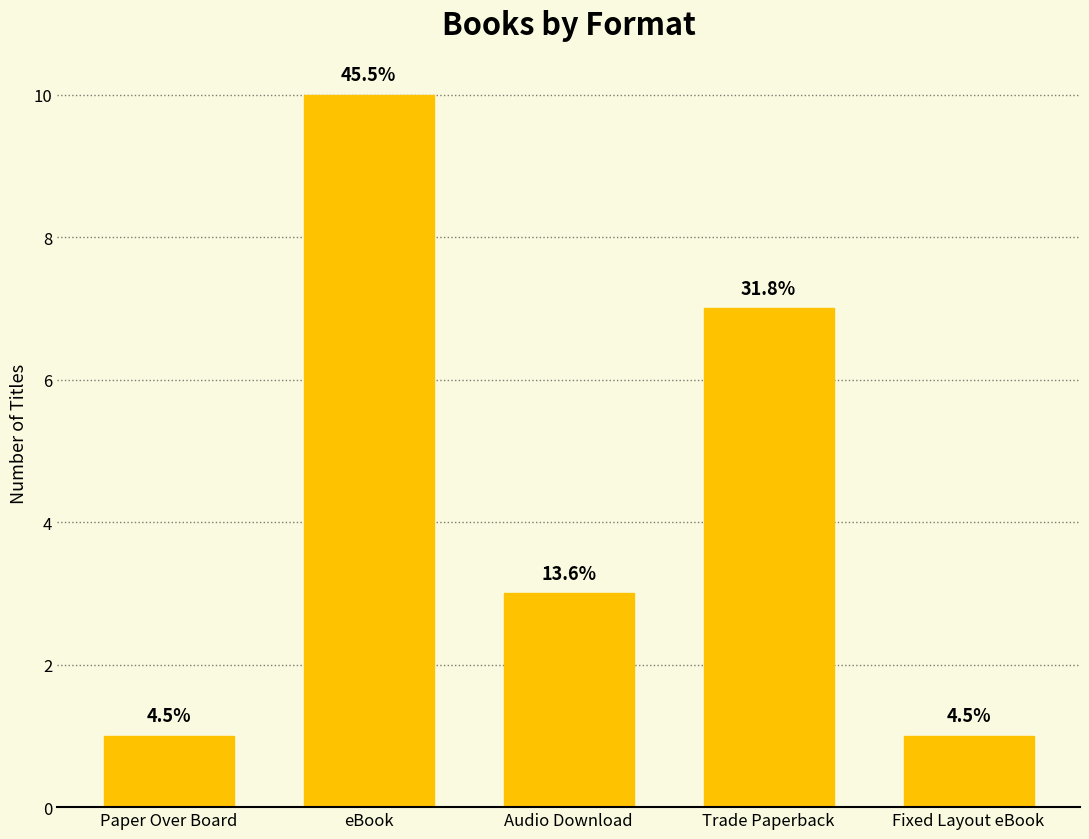

What is the value of the 1st bar from the left?

1